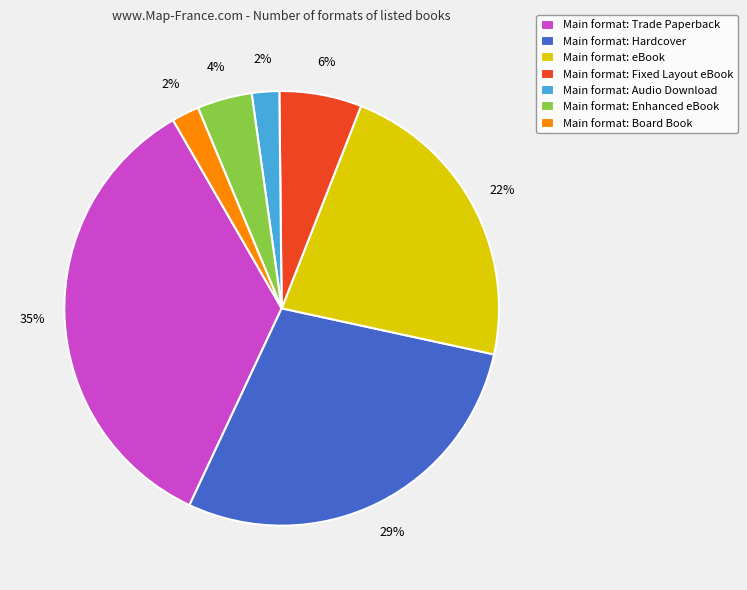

True or false: Main format: Hardcover accounts for 29% of the total.

True